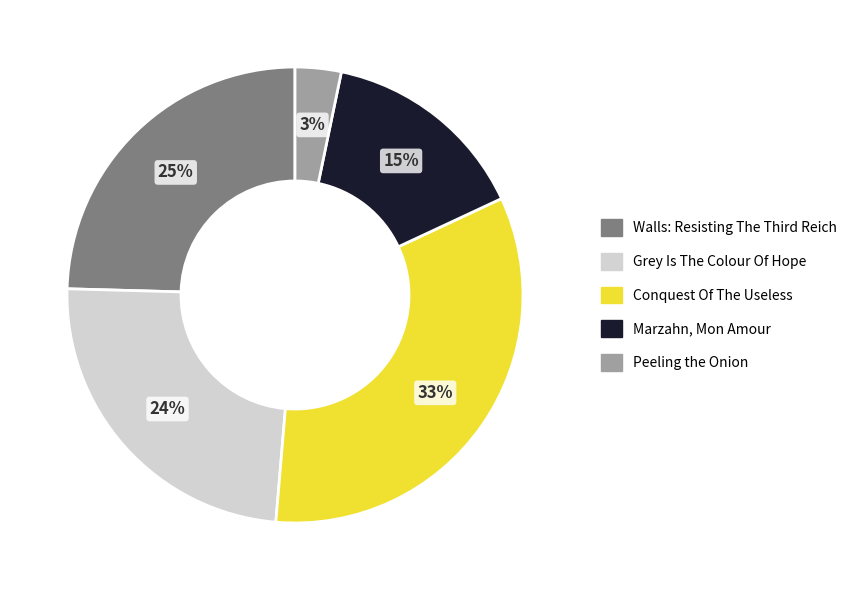

What percentage is the Marzahn, Mon Amour slice, to the nearest percent?

15%